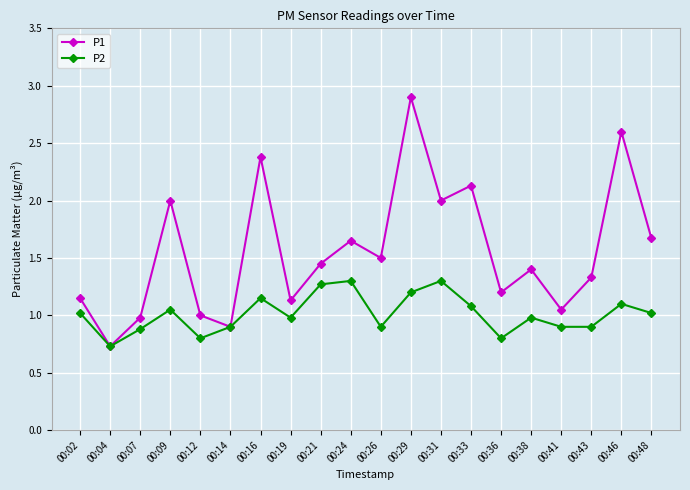

Which series has the widest spread of values?

P1